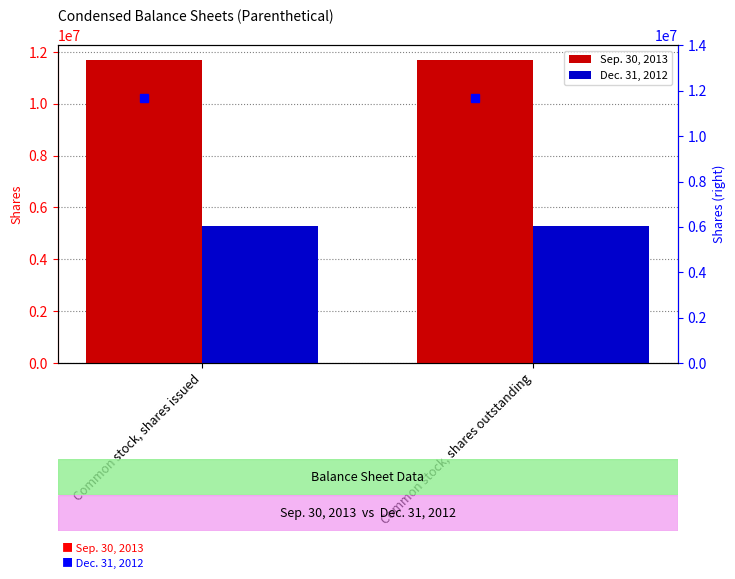

Does the chart contain any negative values?

No